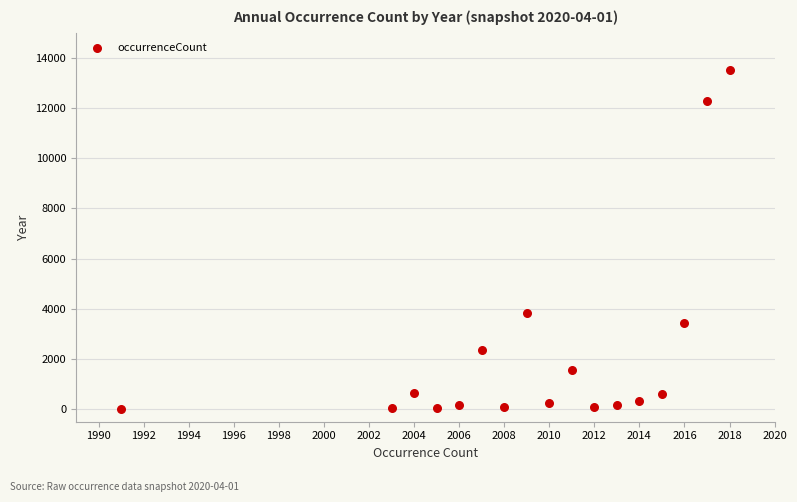

What is the range of Y values (max minus min)?

13508